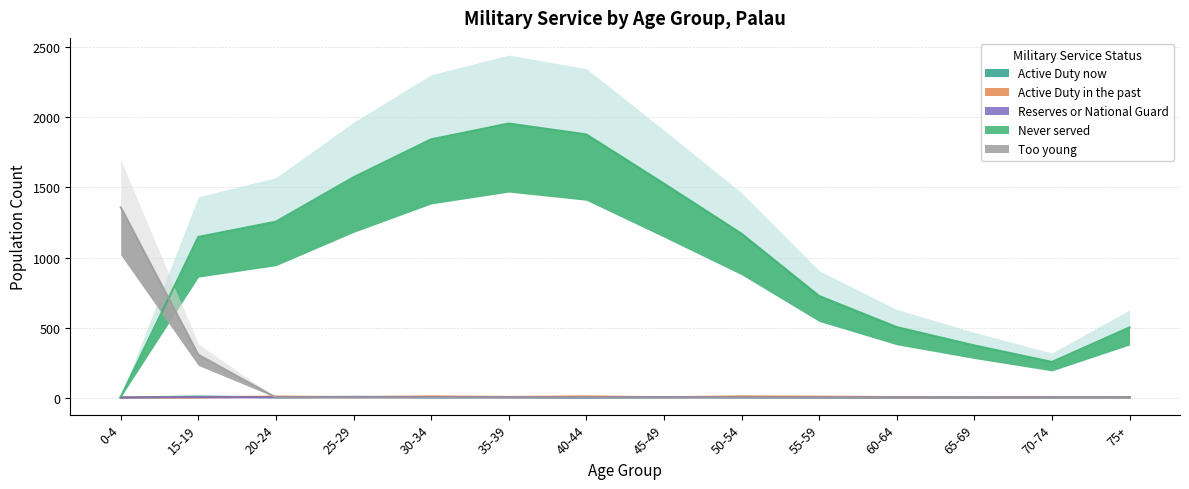

How many times do Reserves or National Guard and Too young cross each other?

1